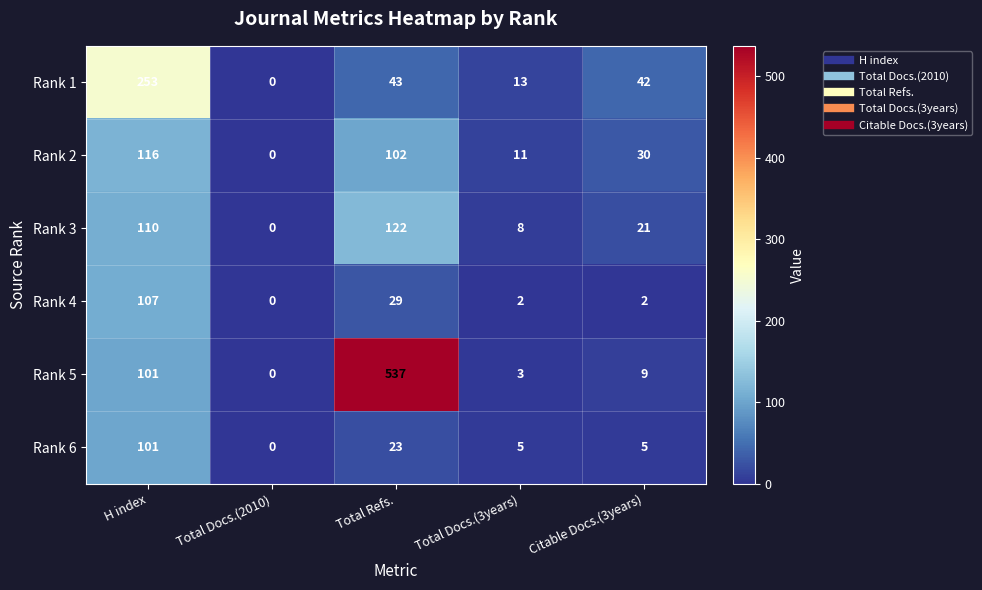

What is the total value across all series at Total Refs.?

856